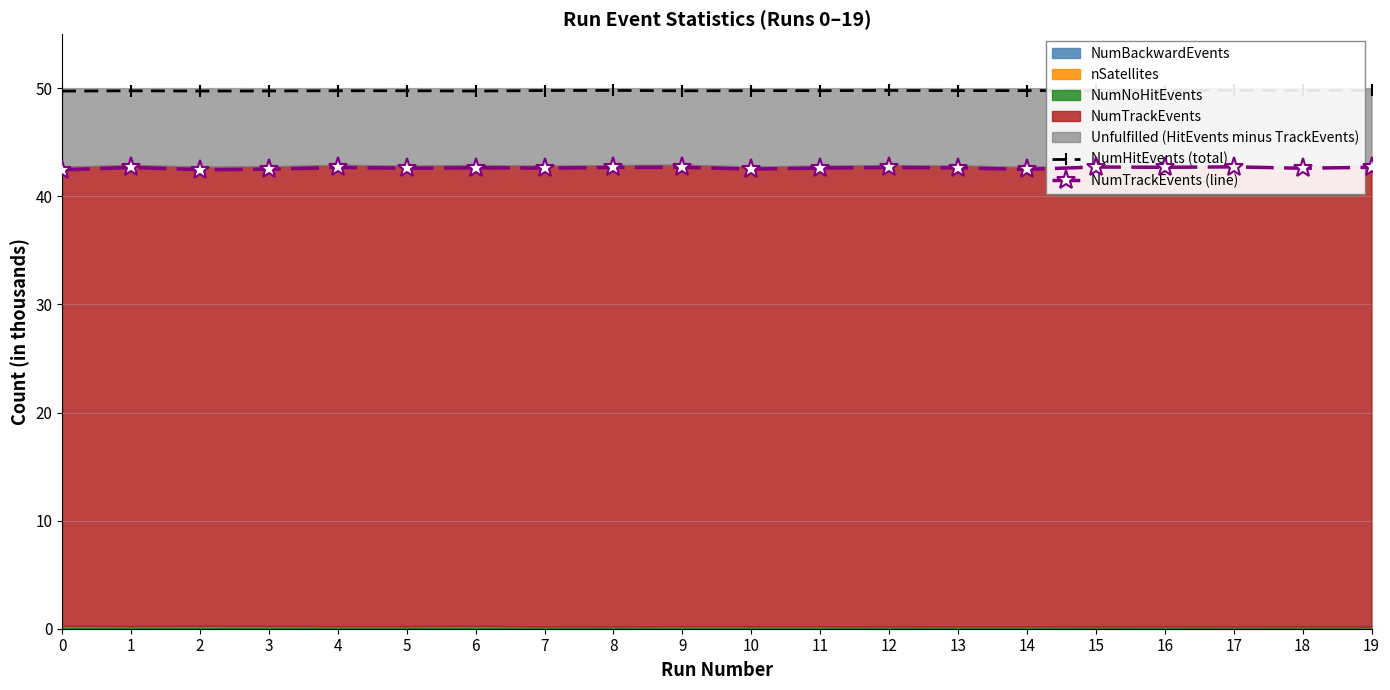

True or false: NumTrackEvents (line) has a value of 42.7 at 17.

True